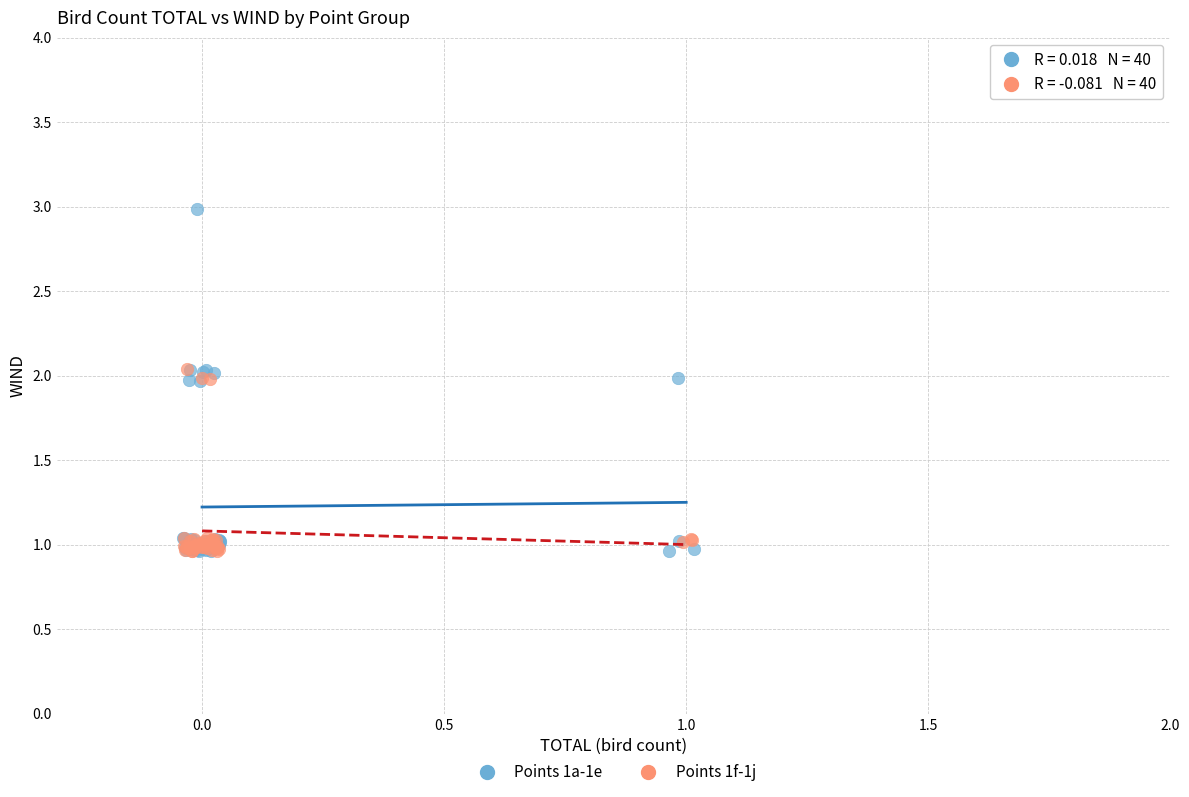

Which series has the widest spread of Y values?

Points 1a-1e